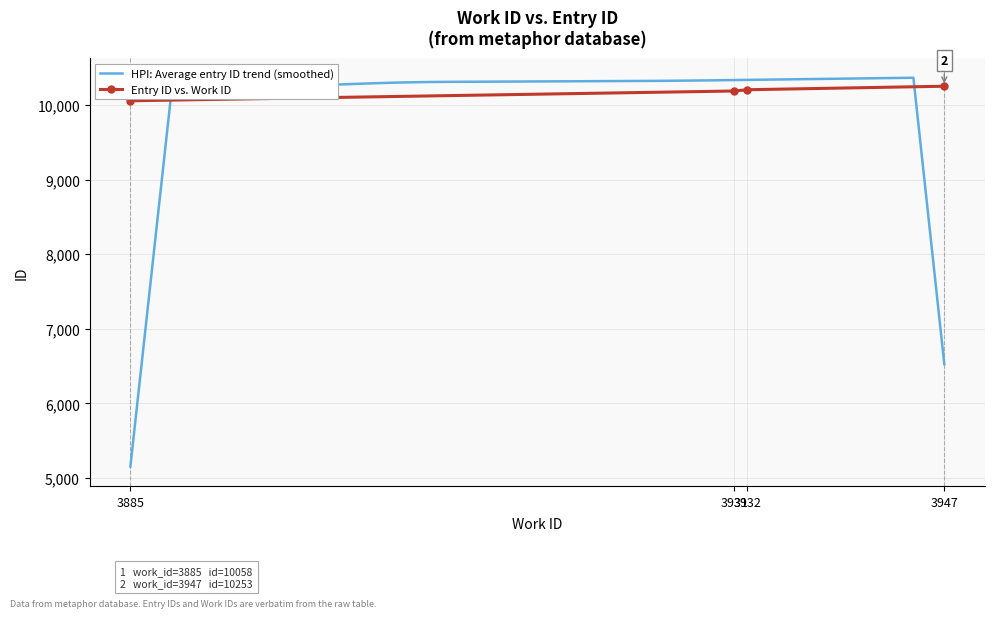

Which has a higher value, 3931 or 3932?

3932